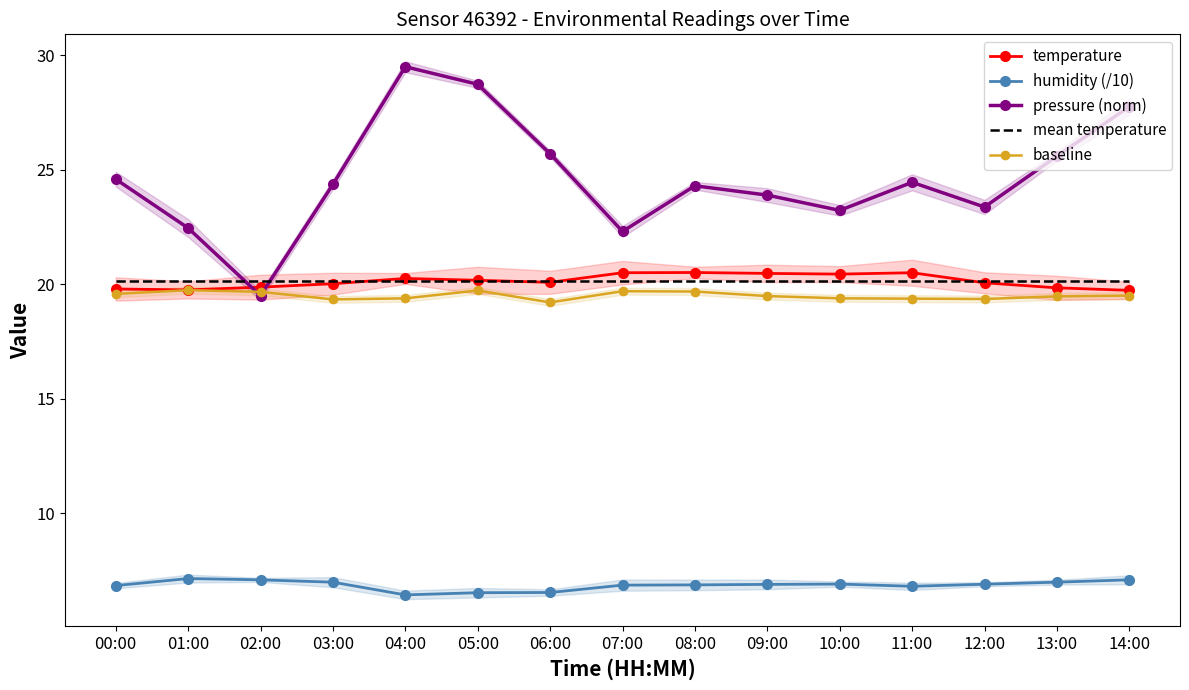

What is the maximum value shown in the chart?

29.5